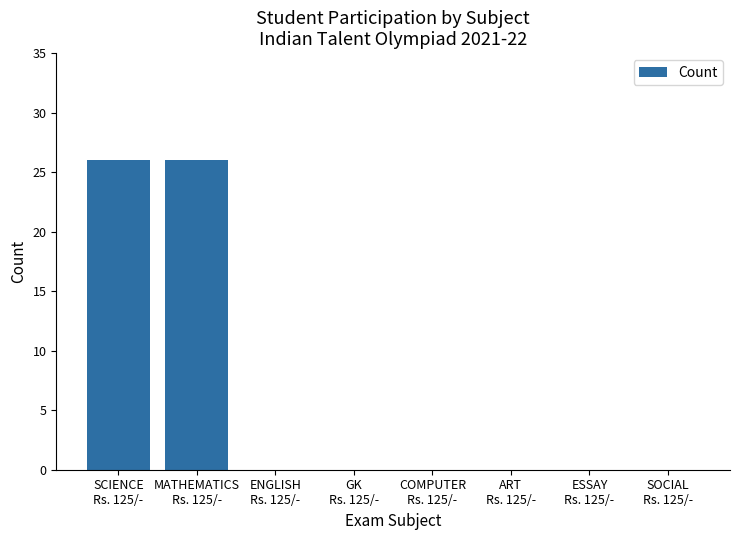

What is the greatest value displayed?

26